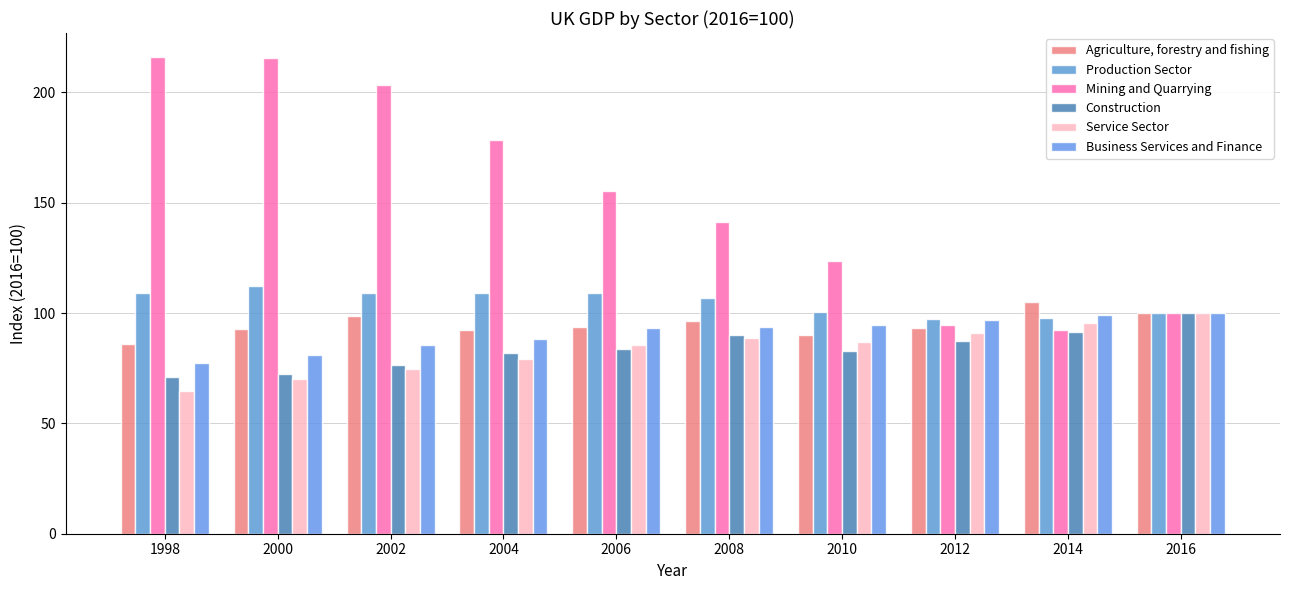

How many data points in Construction are above 83?

5